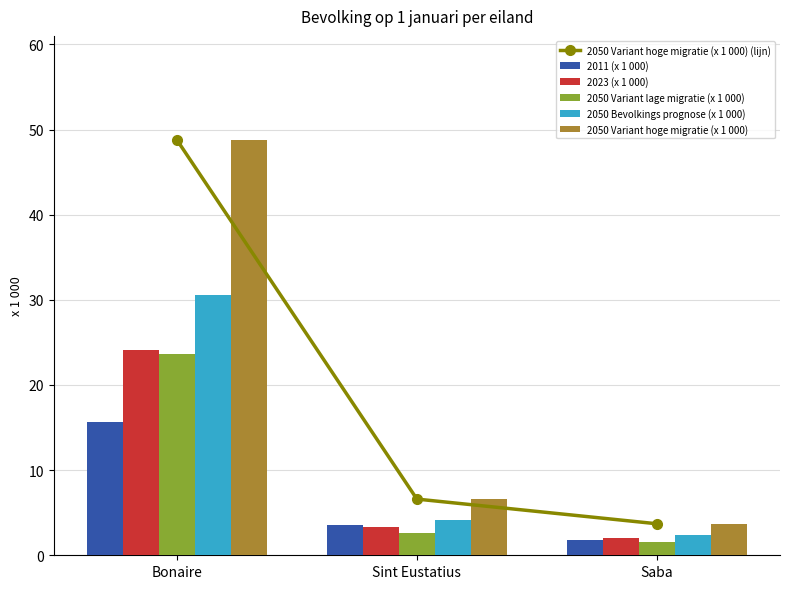

At Sint Eustatius, list the series in order from smallest to largest.

2050 Variant lage migratie (x 1 000), 2023 (x 1 000), 2011 (x 1 000), 2050 Bevolkings prognose (x 1 000), 2050 Variant hoge migratie (x 1 000) (lijn), 2050 Variant hoge migratie (x 1 000)